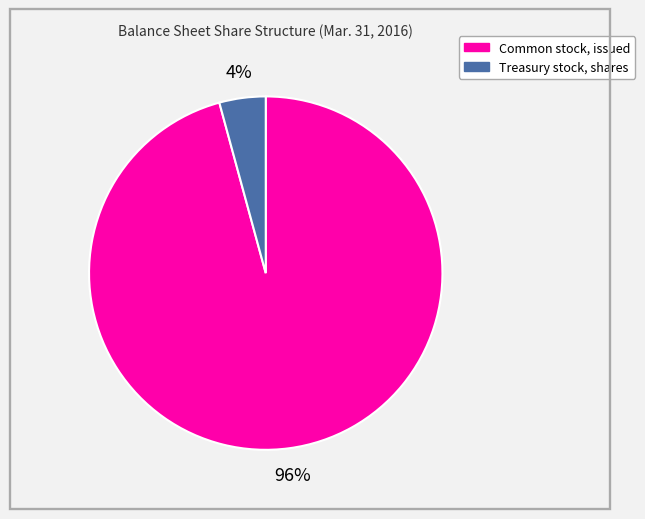

What percentage is the Common stock, issued slice, to the nearest percent?

96%